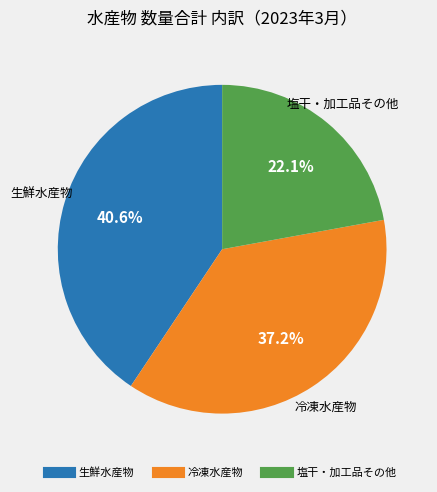

Is there any slice that represents more than half of the pie?

No